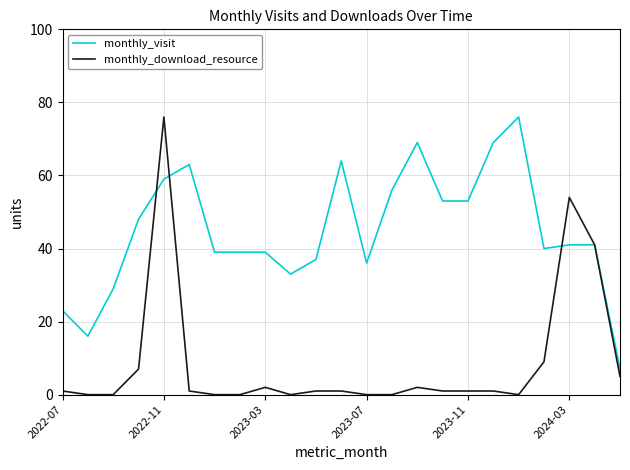

Which series has the widest spread of values?

monthly_download_resource